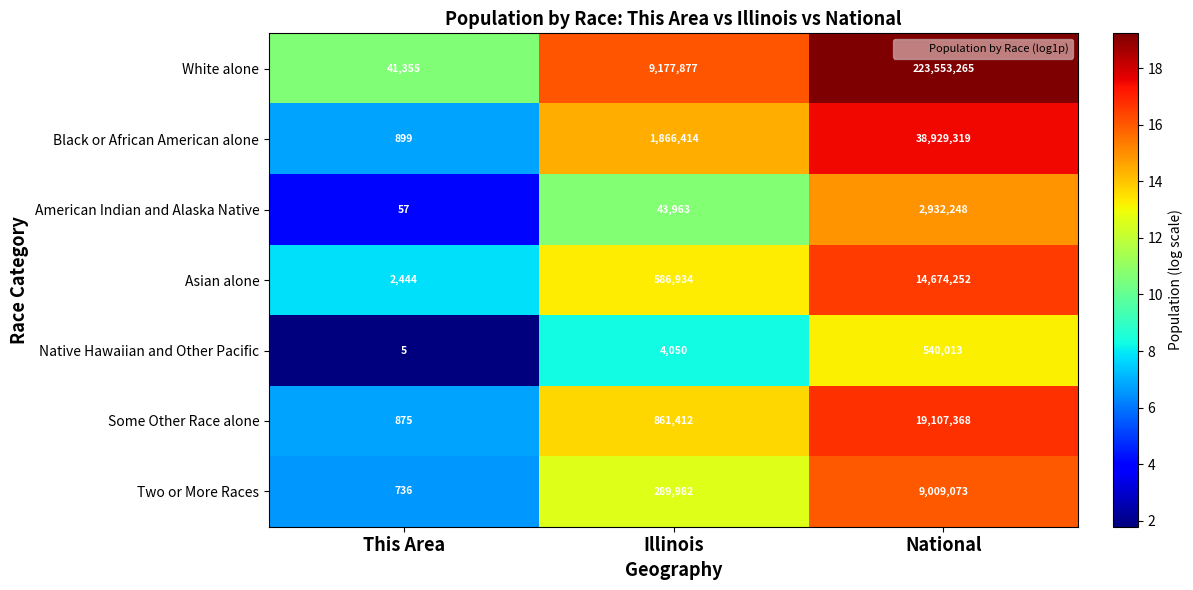

Which series has the largest total across all categories?

White alone